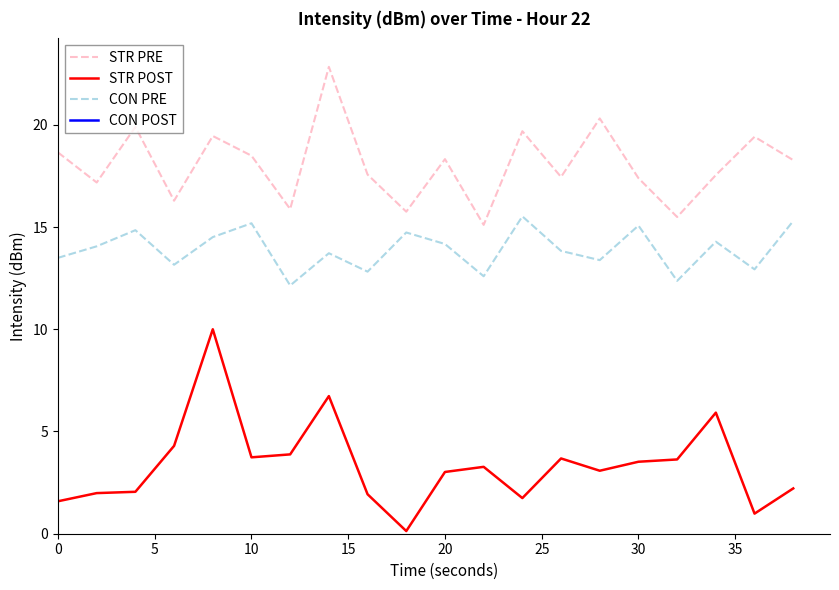

What is the minimum value shown in the chart?

-5.0